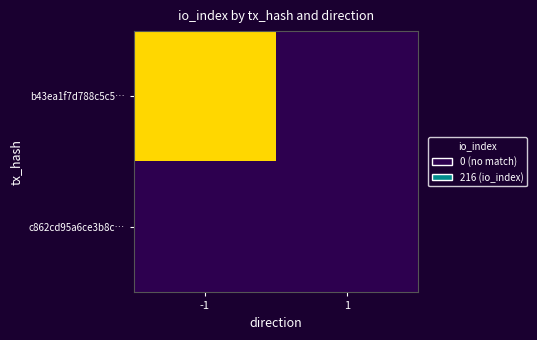

At -1, list the series in order from largest to smallest.

b43ea1f7d788c5c5…, c862cd95a6ce3b8c…